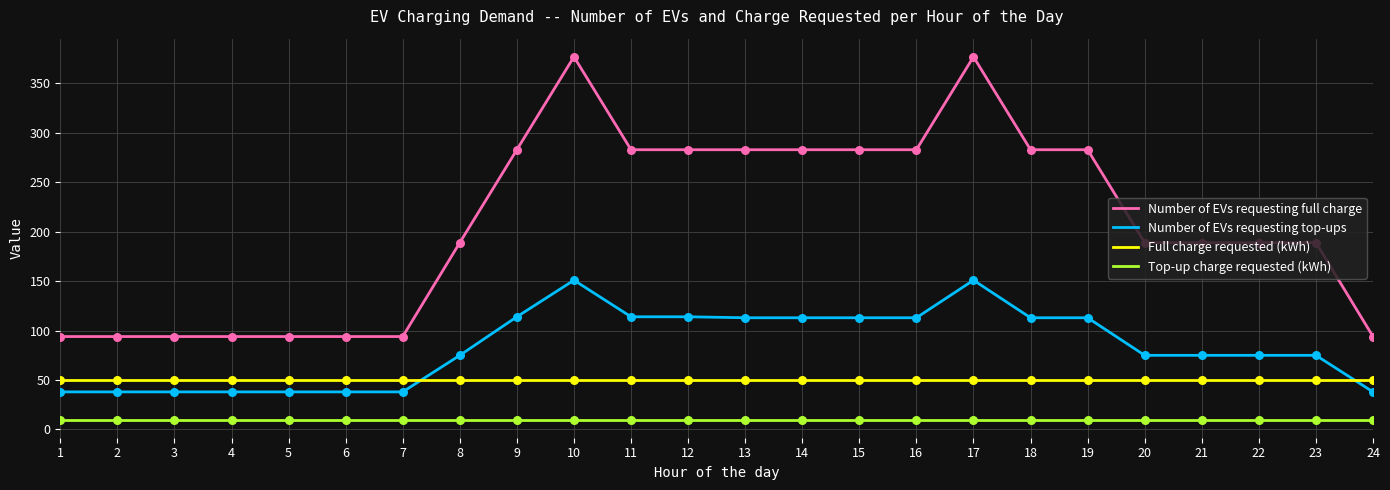

Which series has the largest total across all categories?

Number of EVs requesting full charge